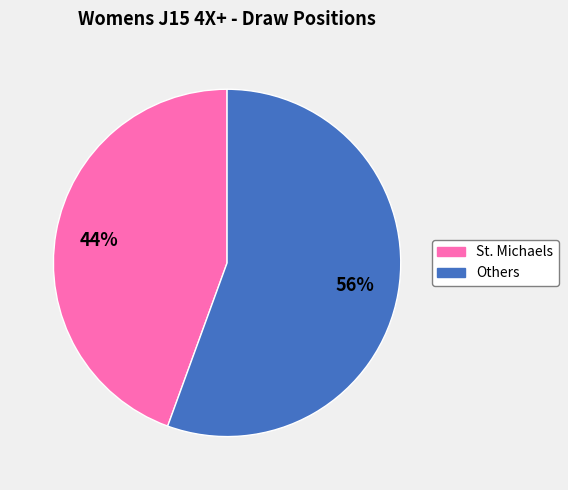

Is there any slice that represents more than half of the pie?

Yes